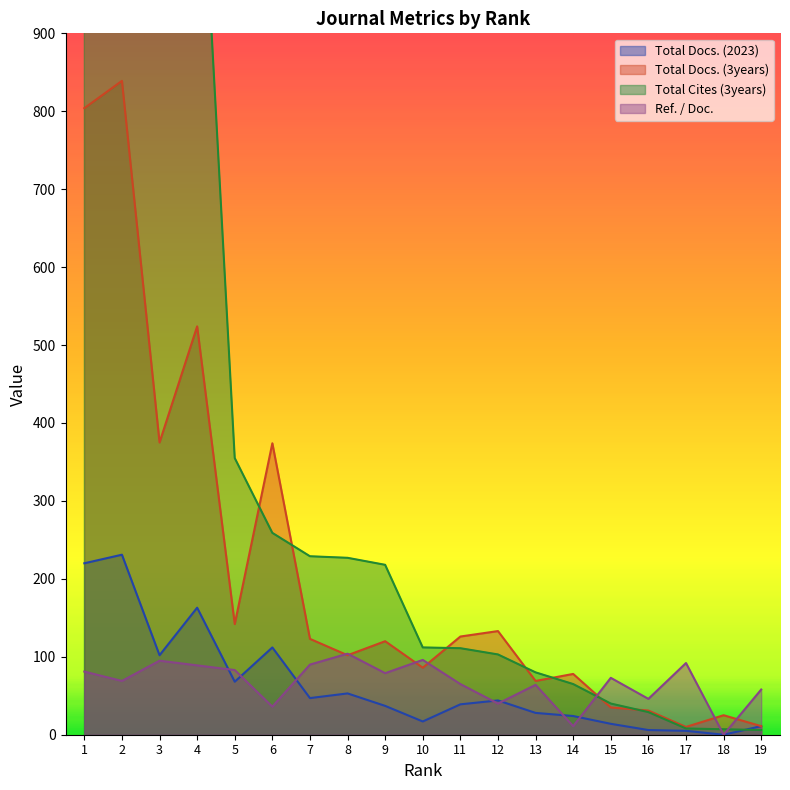

At 6, list the series in order from smallest to largest.

Ref. / Doc., Total Docs. (2023), Total Cites (3years), Total Docs. (3years)